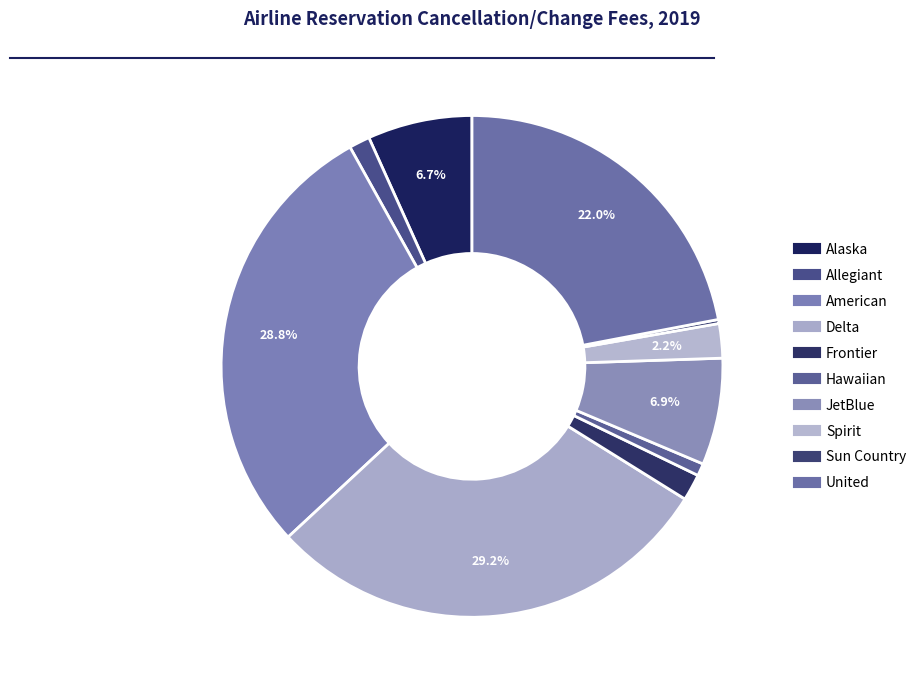

Count the number of slices in the pie.

10